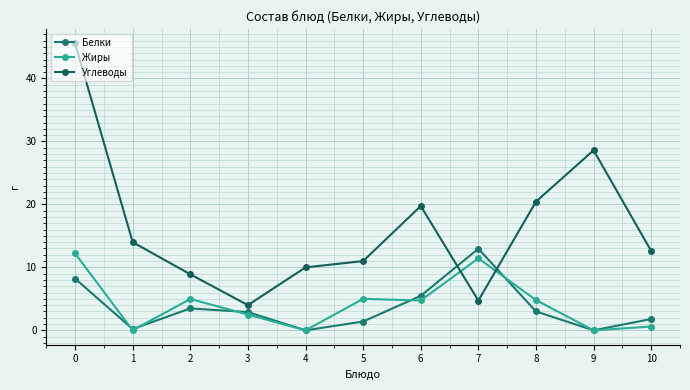

Reading left to right, list all the values displayed in this chart.

Белки: 8.2	0.2	3.5	2.9	0.0	1.4	5.5	13.0	3.0	0.0	1.8
Жиры: 12.2	0.0	5.0	2.5	0.0	5.0	4.7	11.4	4.8	0.0	0.6
Углеводы: 45.6	14.0	8.9	4.0	10.0	11.0	19.7	4.7	20.4	28.6	12.6